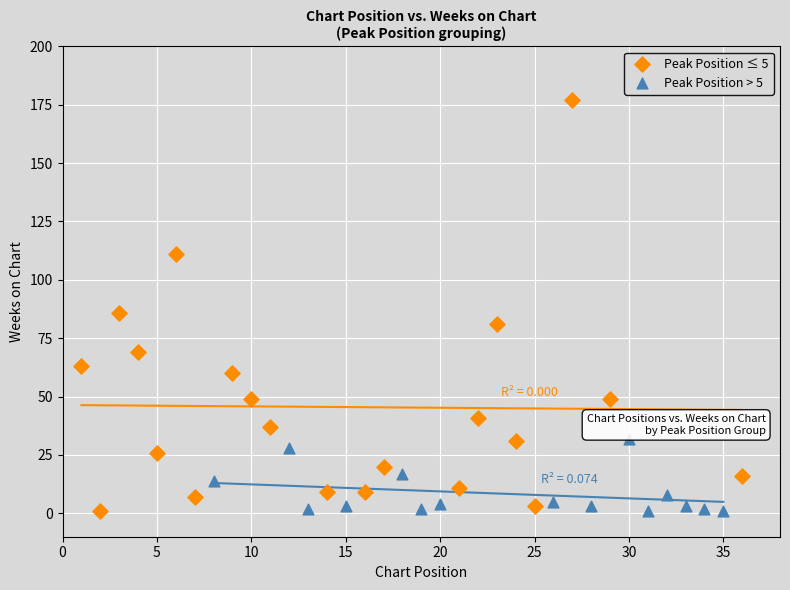

Which series reaches the maximum Y coordinate?

Peak Position ≤ 5